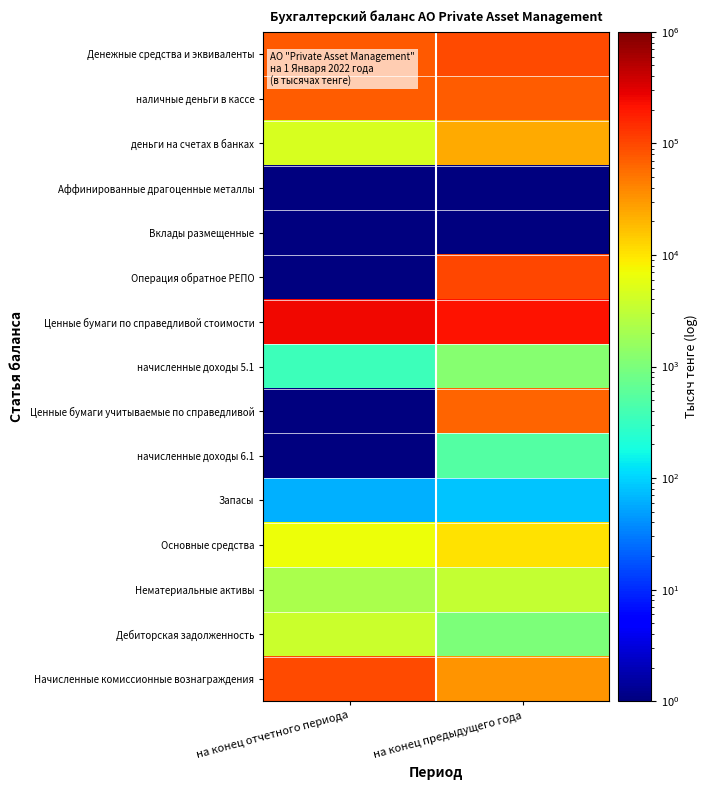

At which category is the sum across all series the highest?

на конец предыдущего года